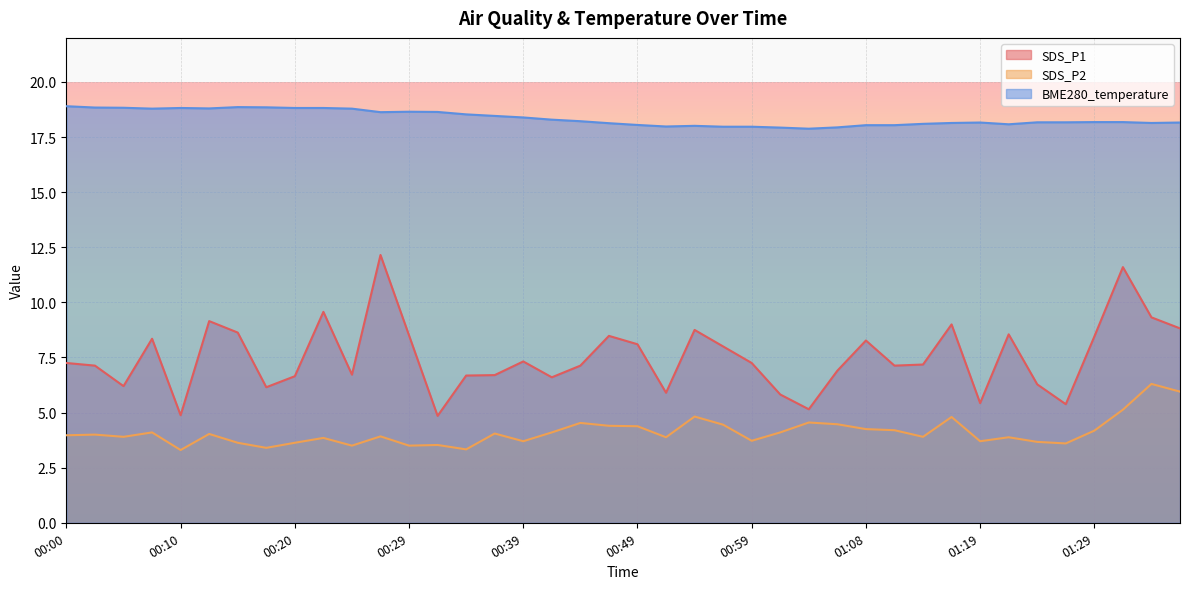

What is the label of the 10th point from the left?

00:22